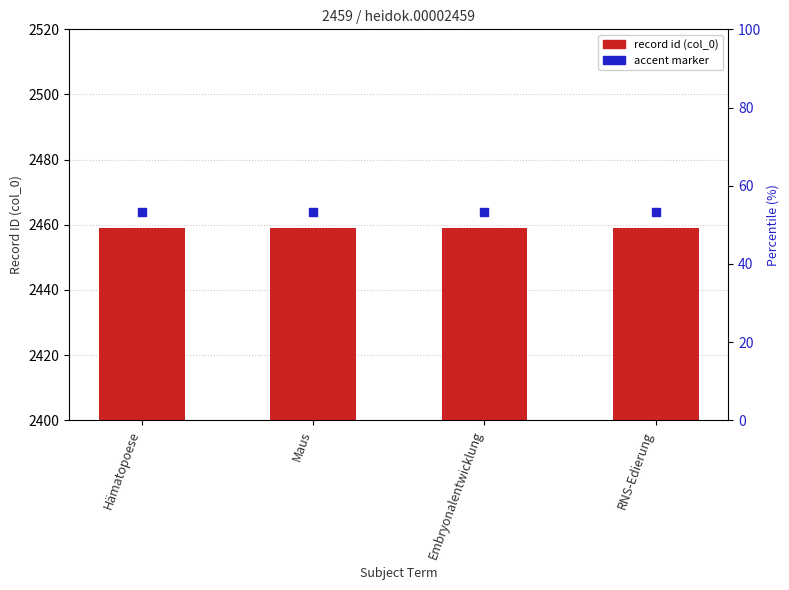

At how many categories does at least one series exceed 2462?

4